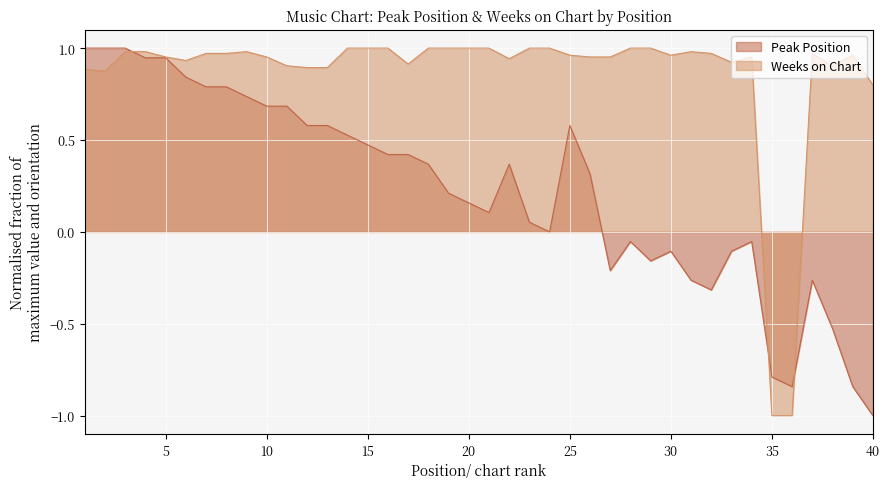

At which category does Peak Position reach its first local peak?

22